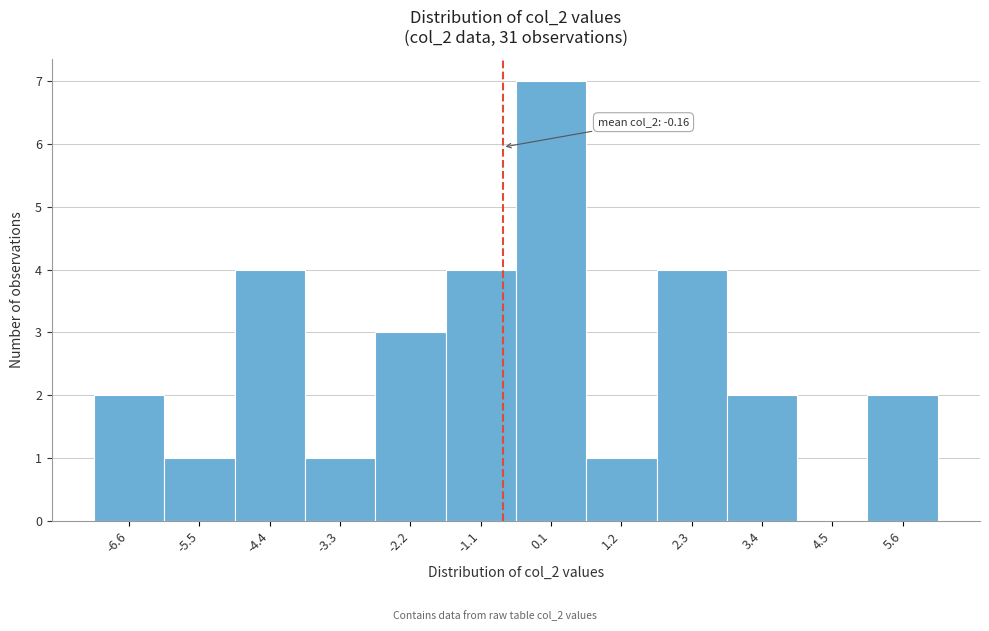

Reading right to left, list all the values displayed in this chart.

5.6=2	4.5=0	3.4=2	2.3=4	1.2=1	0.1=7	-1.1=4	-2.2=3	-3.3=1	-4.4=4	-5.5=1	-6.6=2